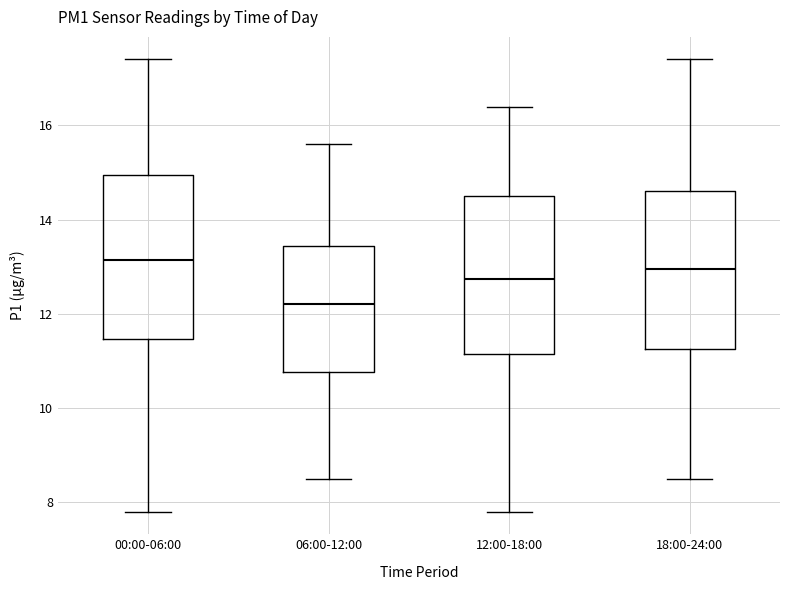

Reading left to right, transcribe this box plot: for each box, give where its median line is, the range the box spans, and where its two whiskers end, as read against the y-axis. The values are not printed on the chart, so give them approximately, as read against the axis.

00:00-06:00: median 13.2, box 11.4 to 15.0, whiskers 7.8 to 17.4
06:00-12:00: median 12.2, box 10.8 to 13.4, whiskers 8.6 to 15.6
12:00-18:00: median 12.8, box 11.2 to 14.6, whiskers 7.8 to 16.4
18:00-24:00: median 13.0, box 11.2 to 14.6, whiskers 8.6 to 17.4